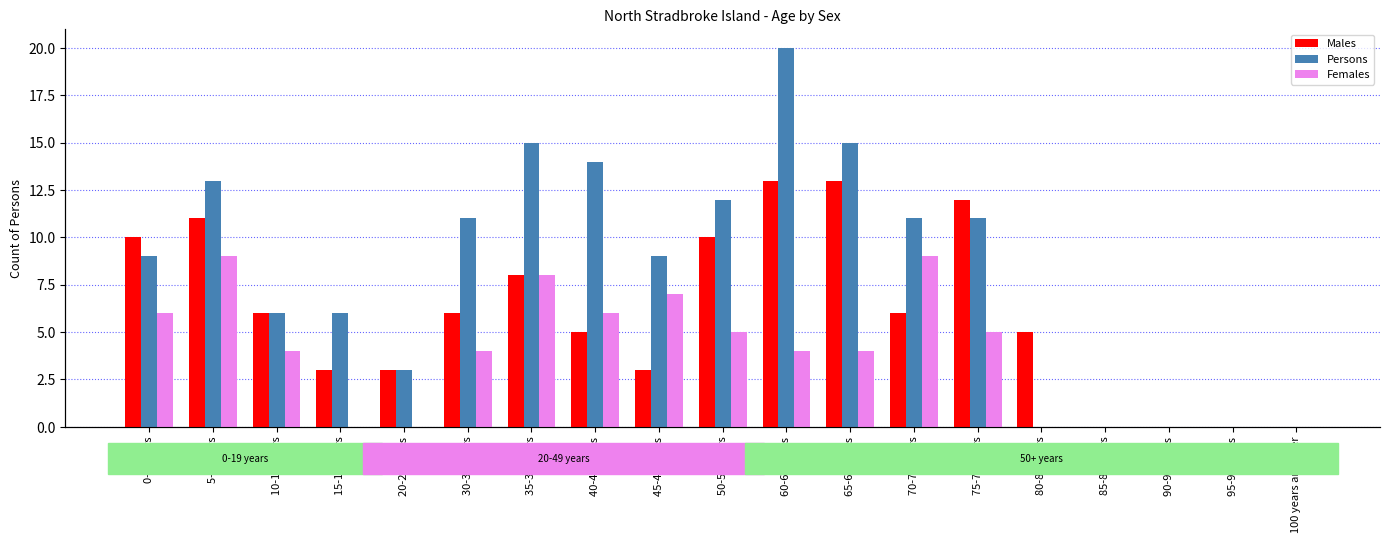

What is the label of the 5th bar from the left?

20-24 years